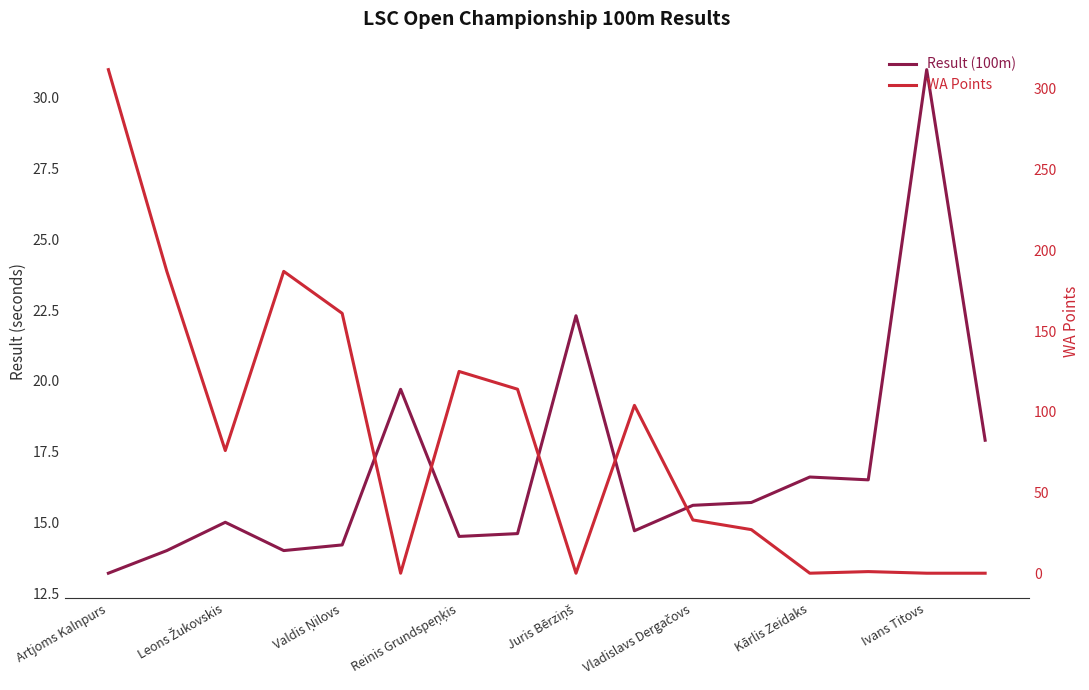

Does the chart display data point markers on the line(s)?

No